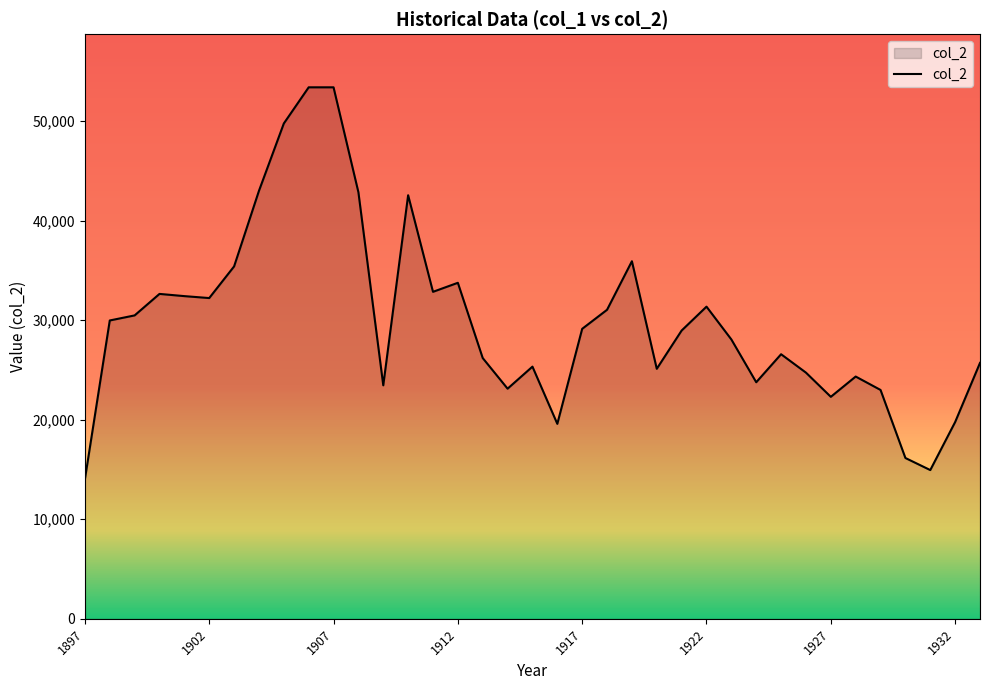

What is the smallest value displayed?

14013